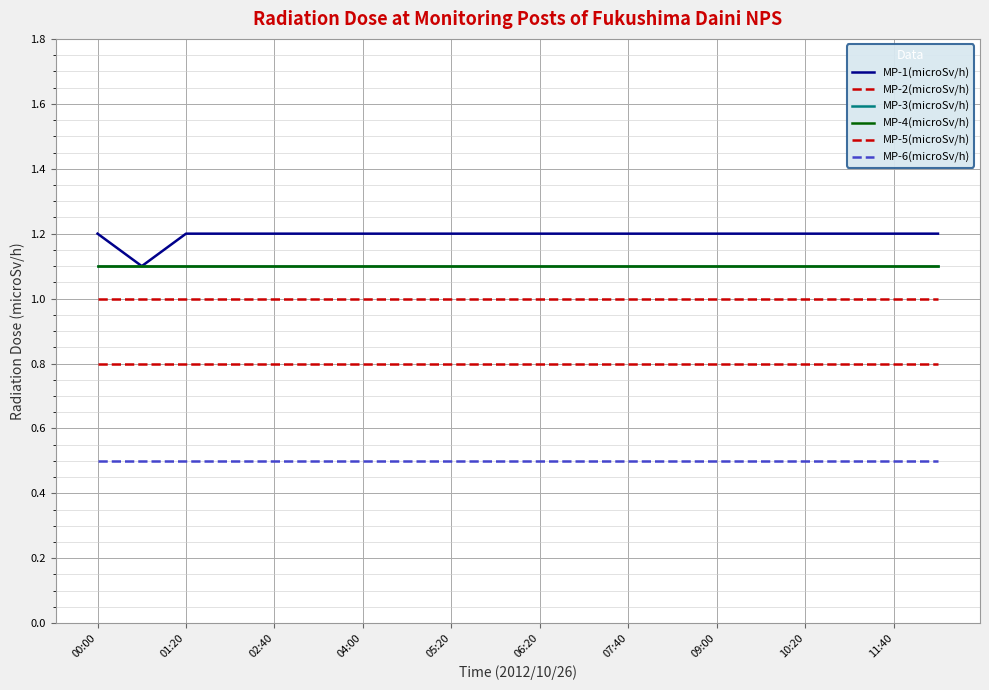

What is the label of the 2nd point from the left?

01:20